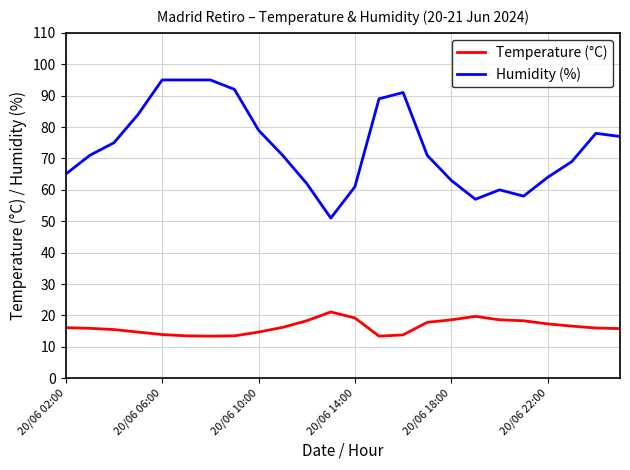

What is the minimum value for Temperature (°C)?

13.4